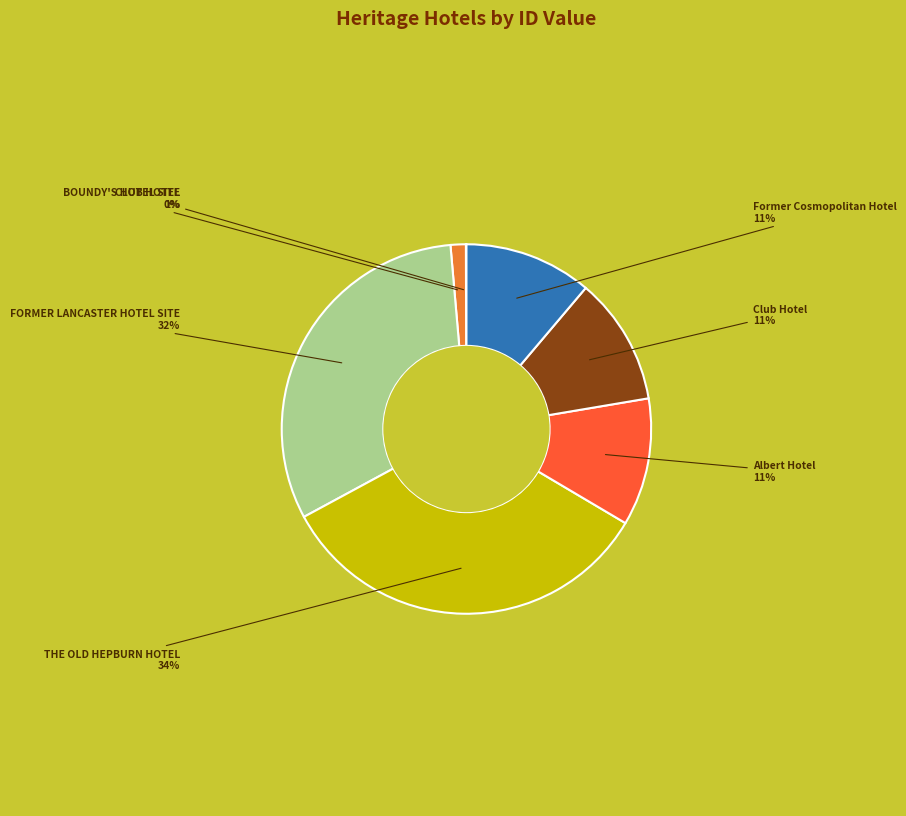

To the nearest percent, what percentage of the pie is BOUNDY'S HOTEL SITE?

1%